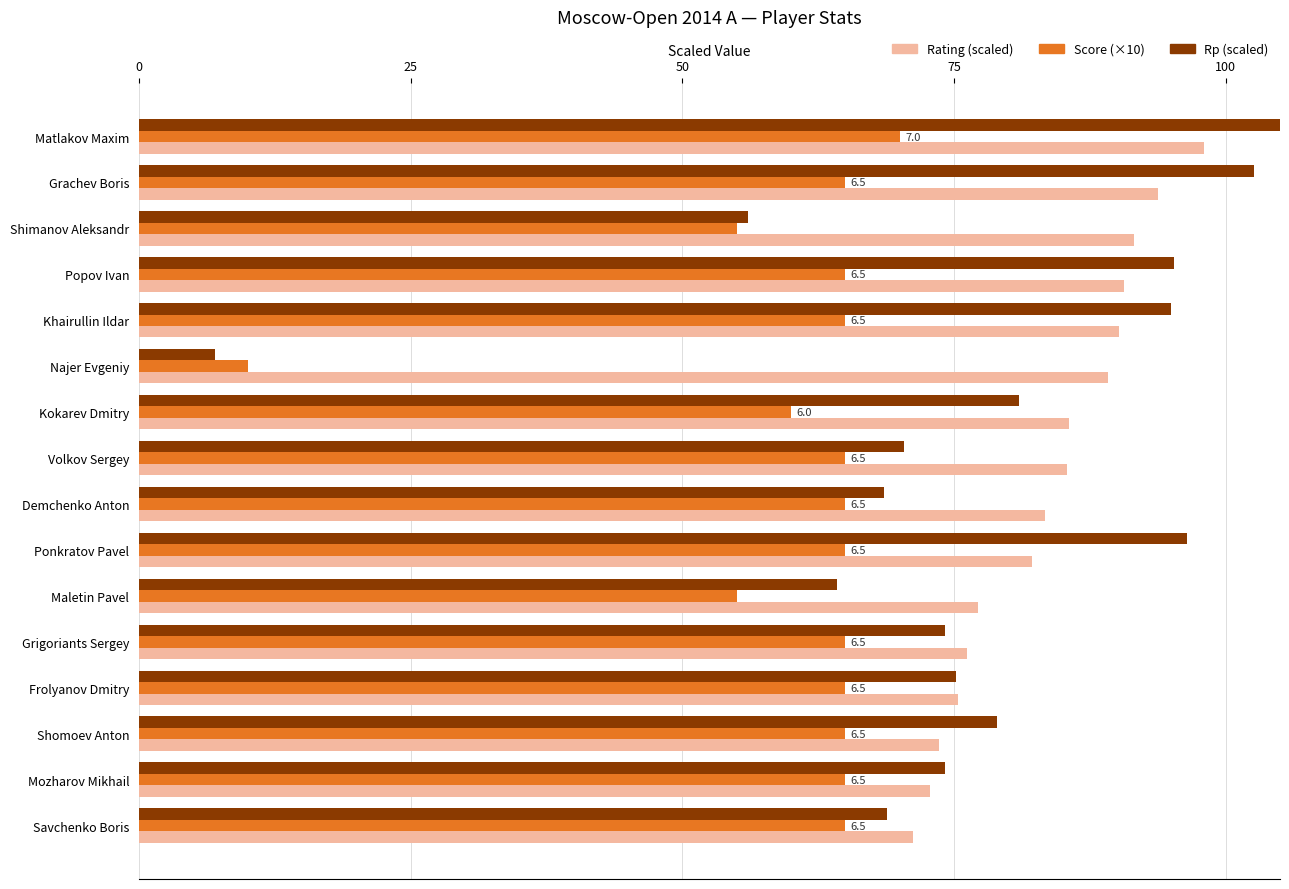

The Rp (scaled) series shows 143.1 at Khairullin Ildar. True or false?

False